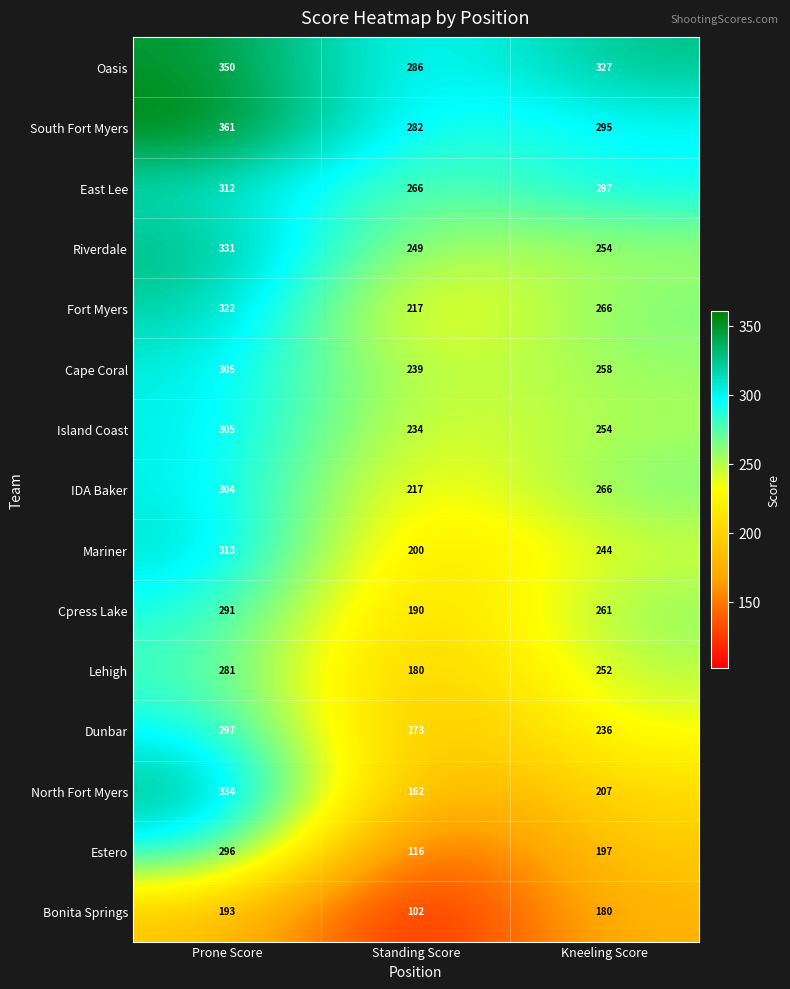

List the labels in order of IDA Baker value, smallest first.

Standing Score, Kneeling Score, Prone Score